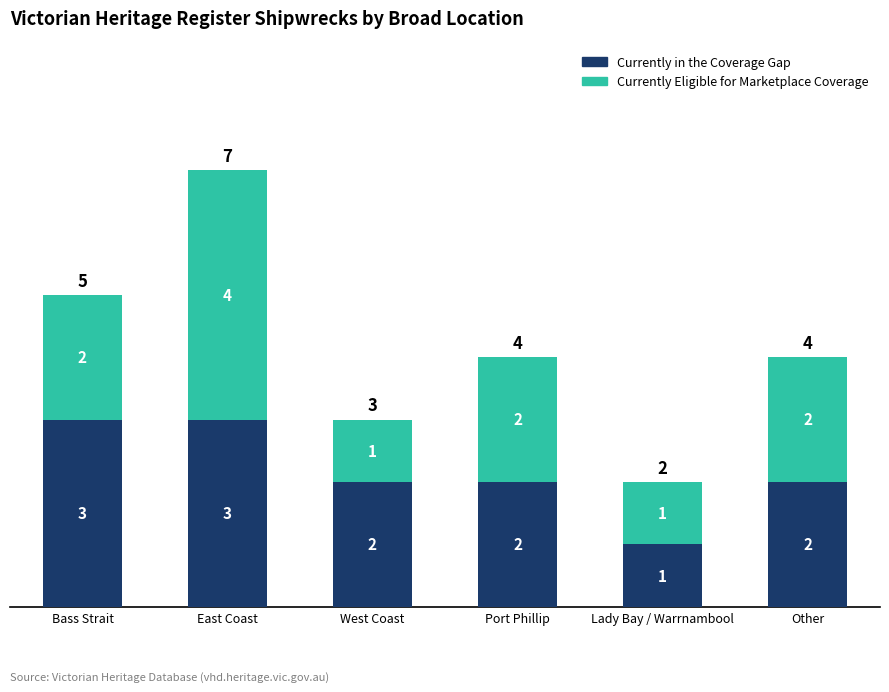

What is the approximate value of Currently in the Coverage Gap at Bass Strait?

3